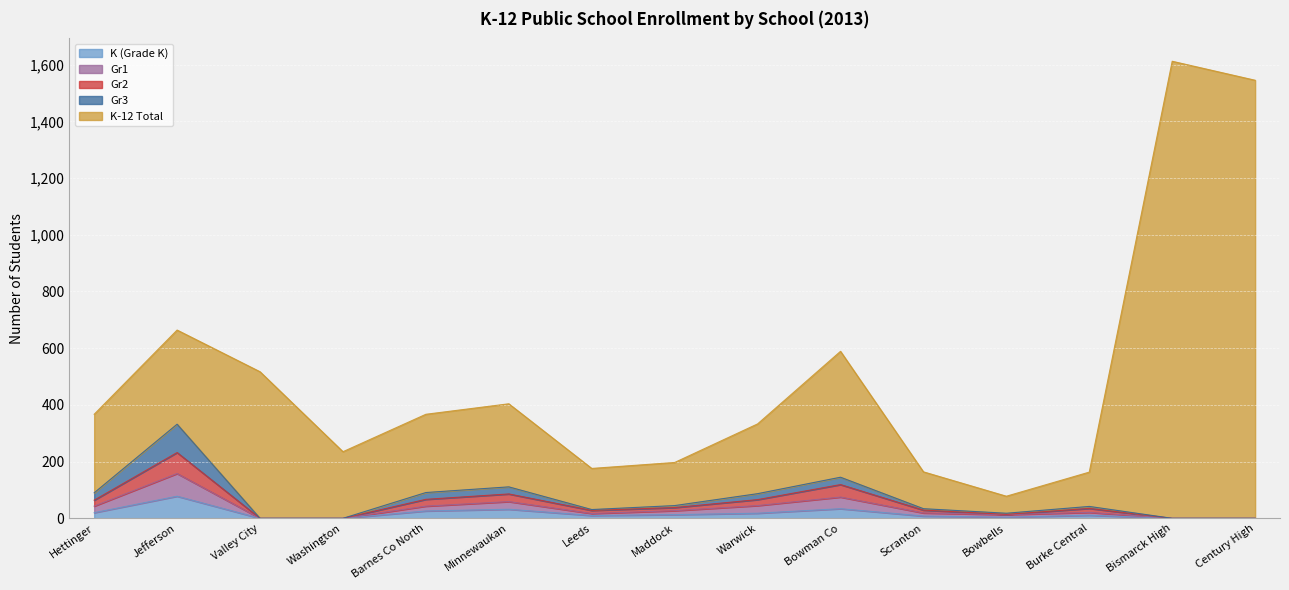

Which category has the lowest value in the K-12 Total series?

Bowbells